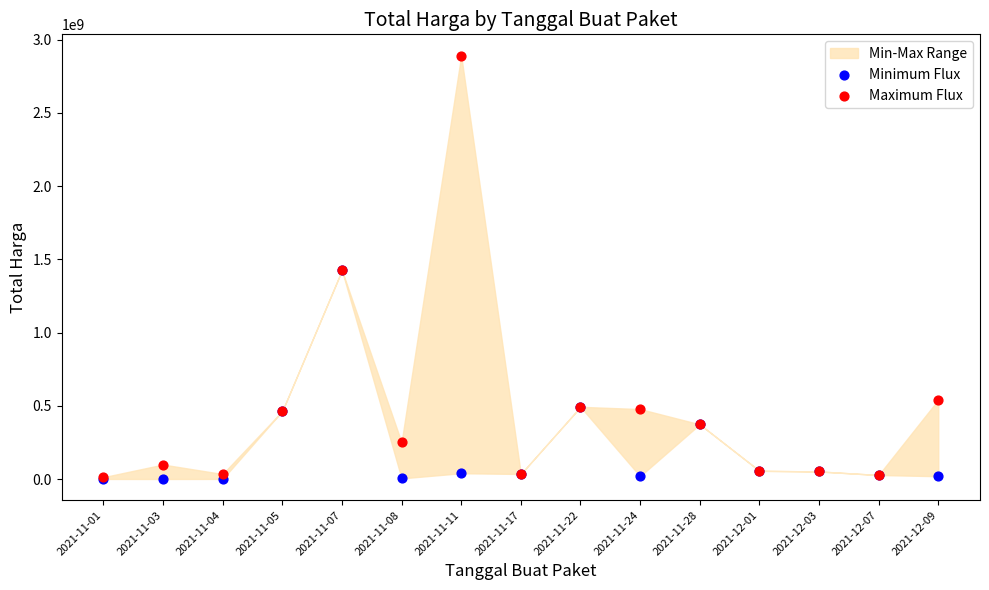

Which series reaches the maximum Y coordinate?

Maximum Flux